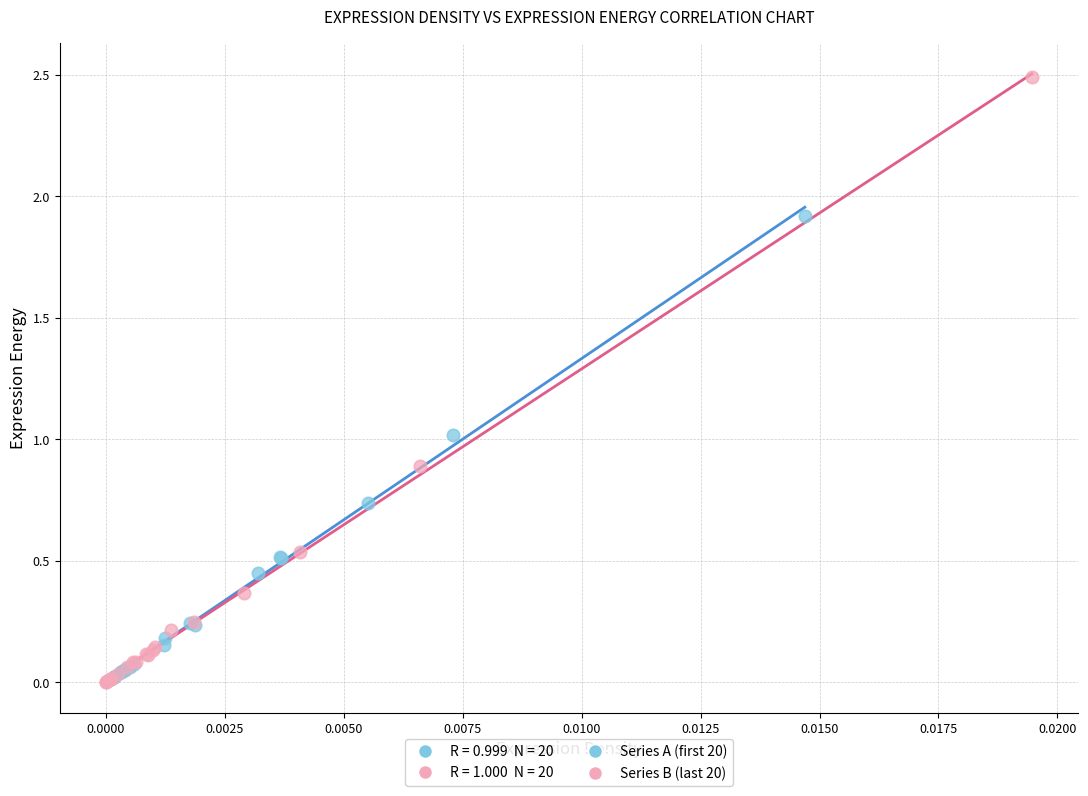

Which series has the largest Y range (max minus min)?

Series B (last 20)